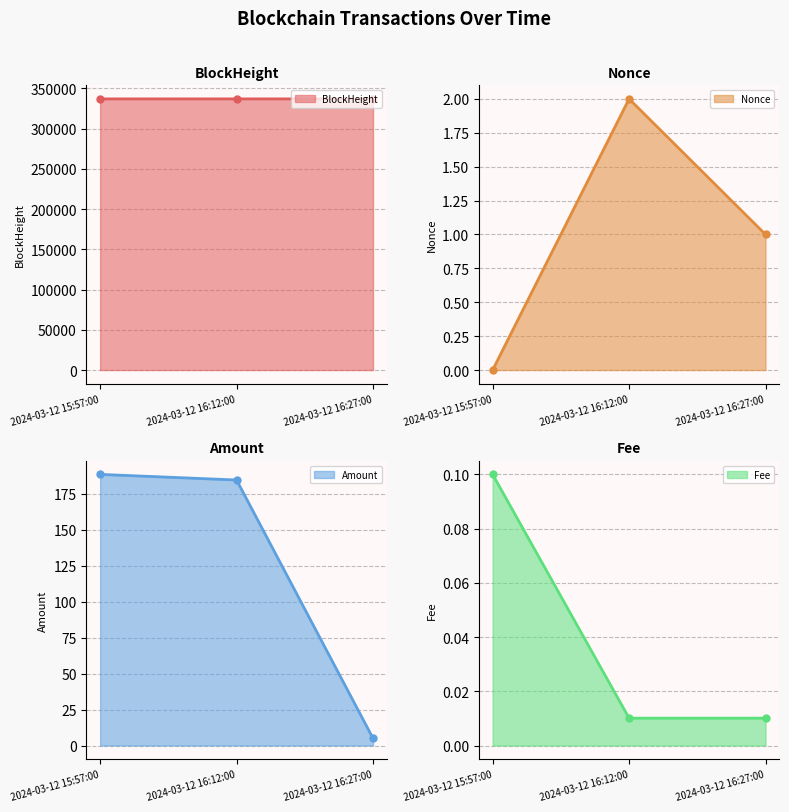

Rank the categories by BlockHeight line value from highest to lowest.

2024-03-12 15:57:00, 2024-03-12 16:12:00, 2024-03-12 16:27:00